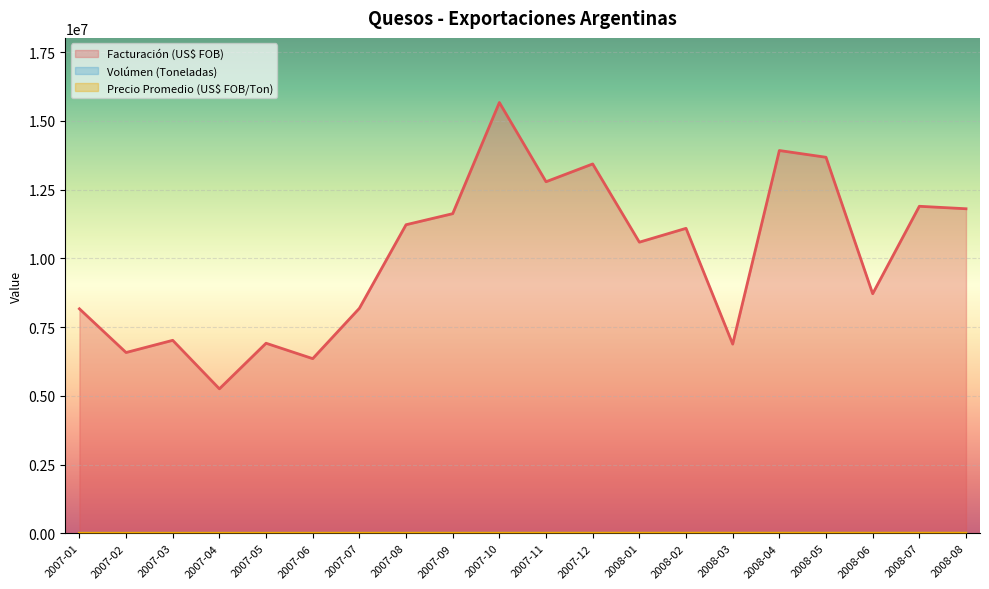

What is the maximum value for Facturación (US$ FOB)?

15665432.0